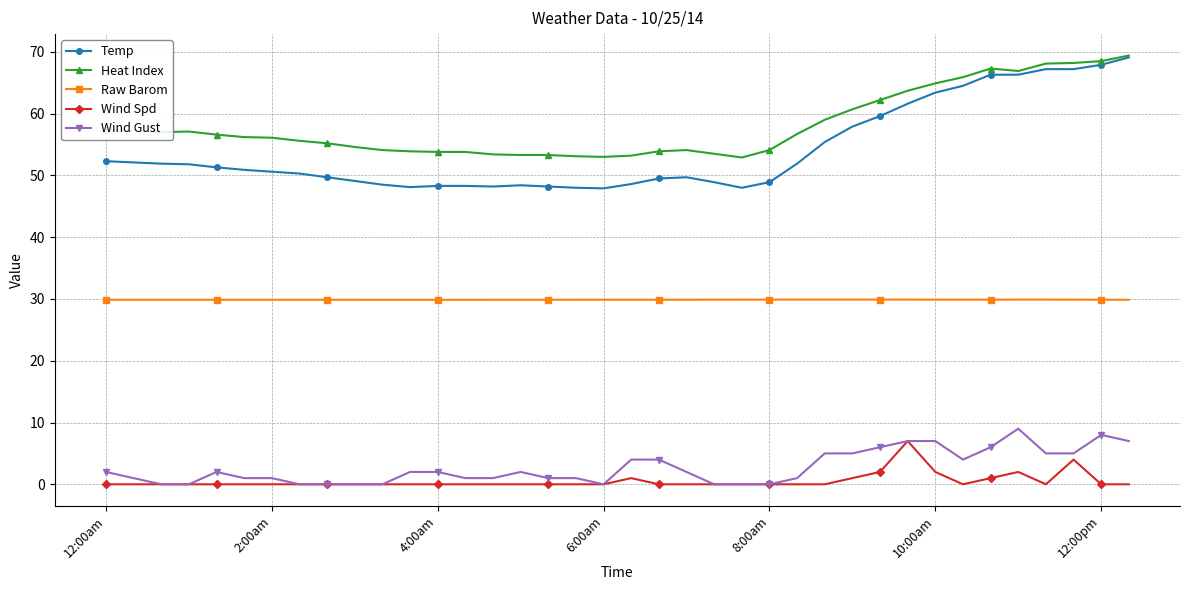

True or false: Heat Index and Raw Barom intersect in this chart.

False